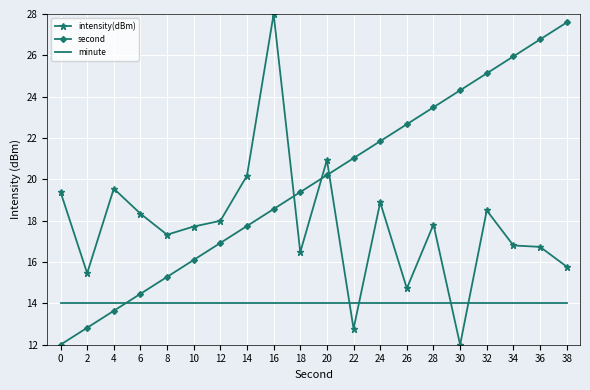

Which series has the largest total across all categories?

second